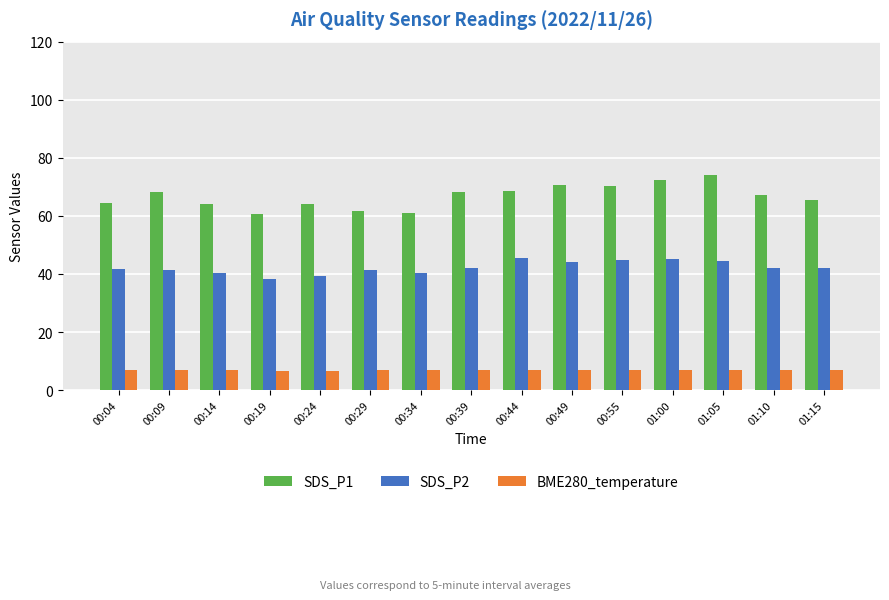

Which category has the highest value across all series?

01:05